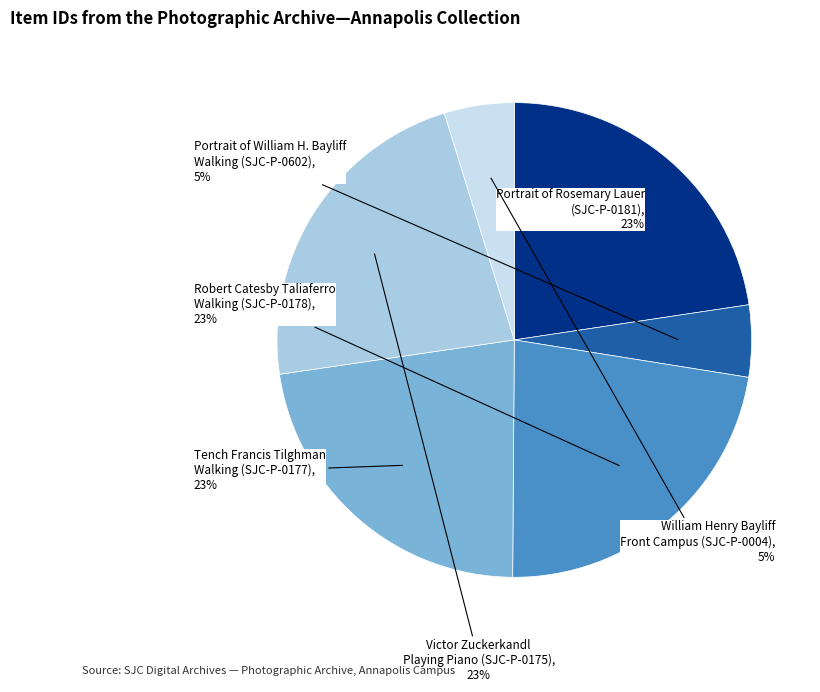

To the nearest percent, what is the combined percentage of Victor Zuckerkandl Playing Piano (SJC-P-0175) and Portrait of Rosemary Lauer (SJC-P-0181)?

45%